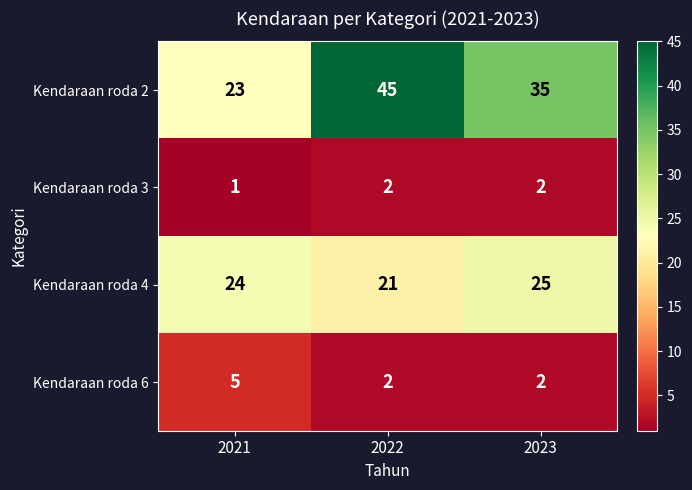

Count the number of data series in this chart.

4